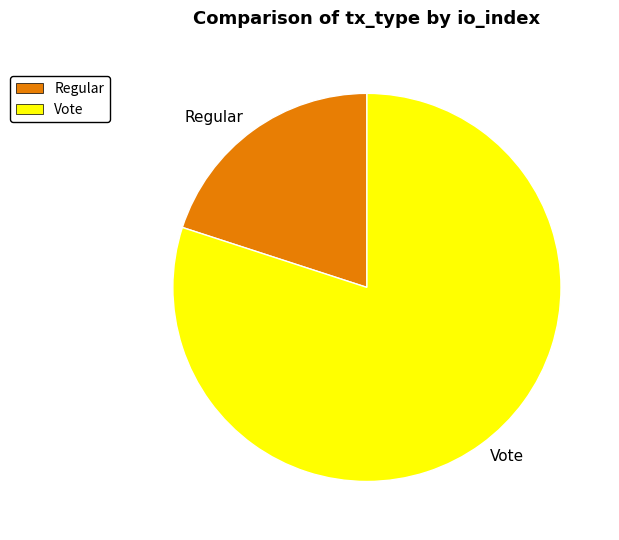

Is it true that Vote is 99% of the pie?

False